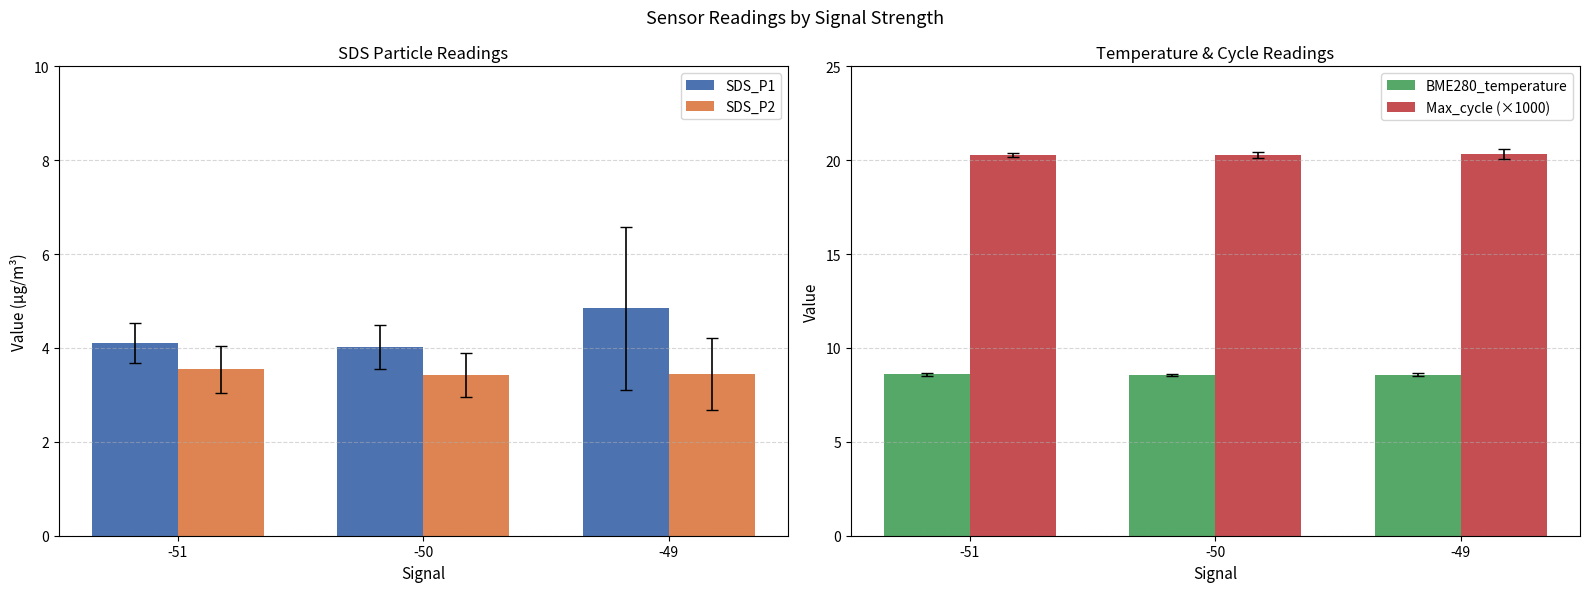

Between -49 and -51, which is larger?

-49